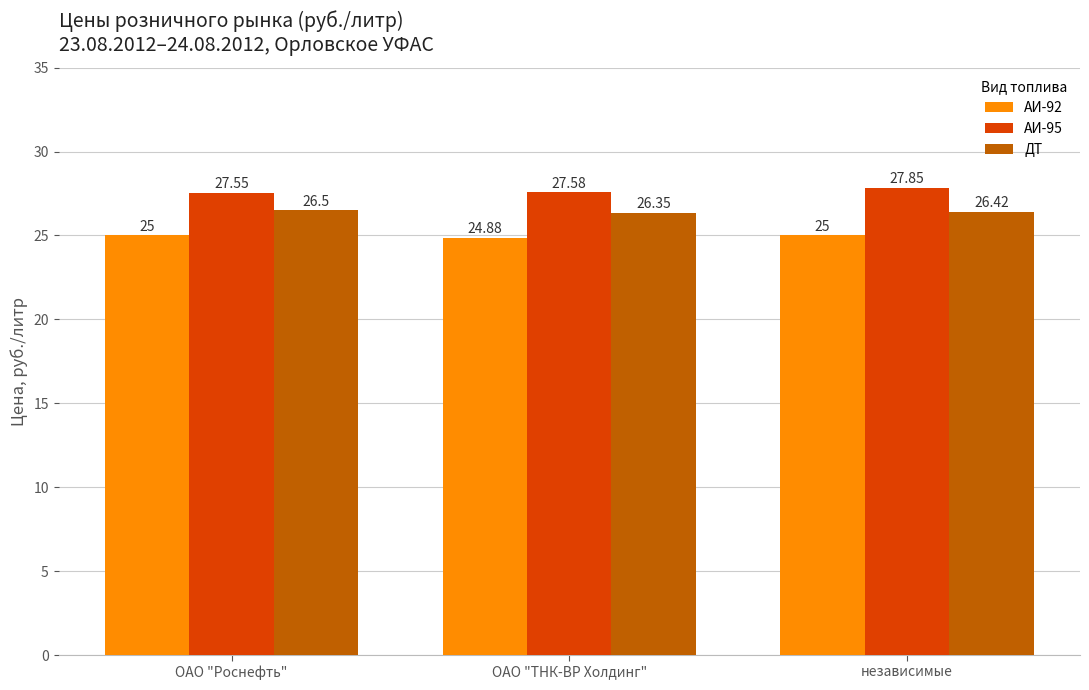

True or false: ДТ has a value of 41.3 at ОАО "Роснефть".

False